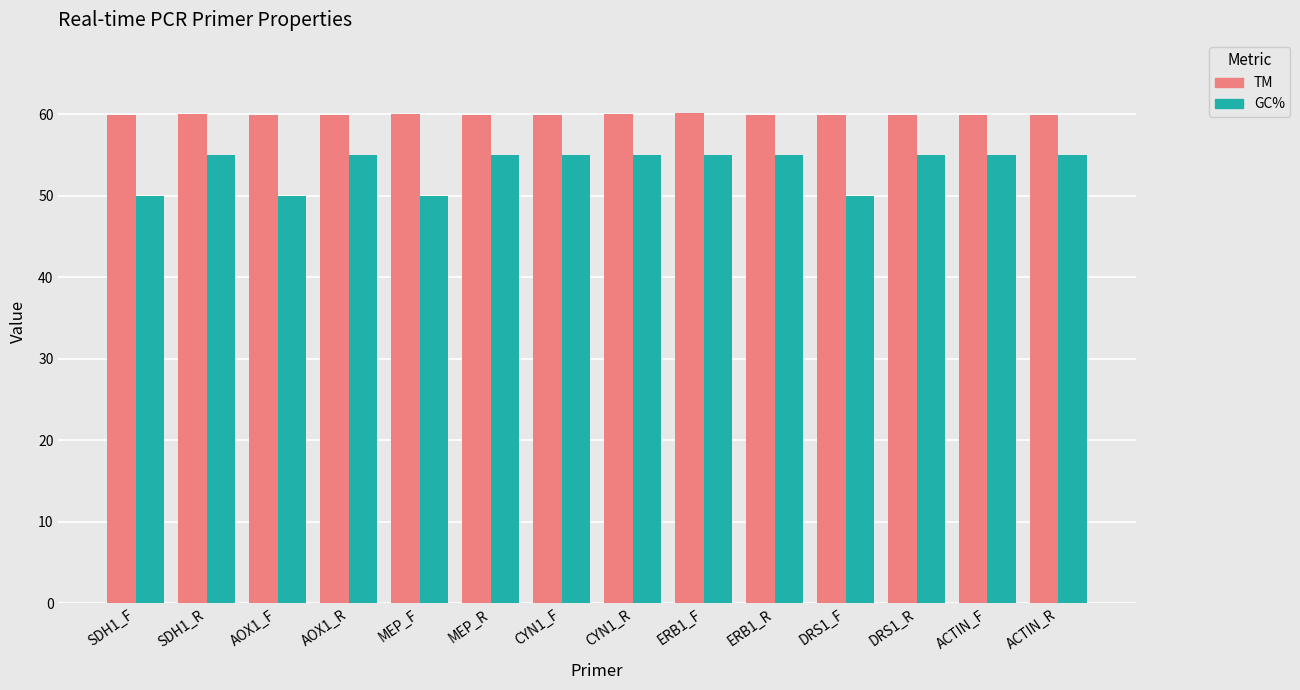

Rank the series at DRS1_R from highest to lowest value.

TM, GC%